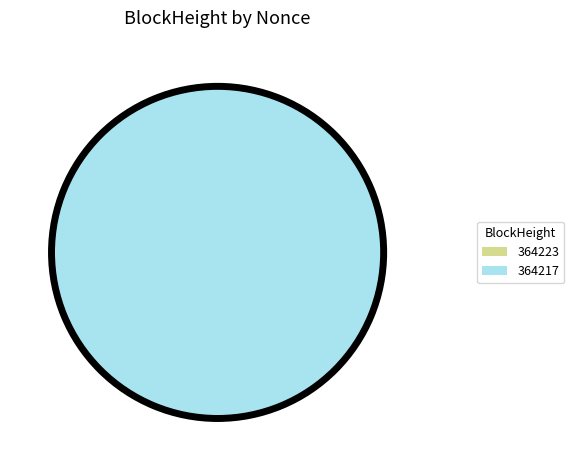

What is the largest slice in the pie chart?

364217